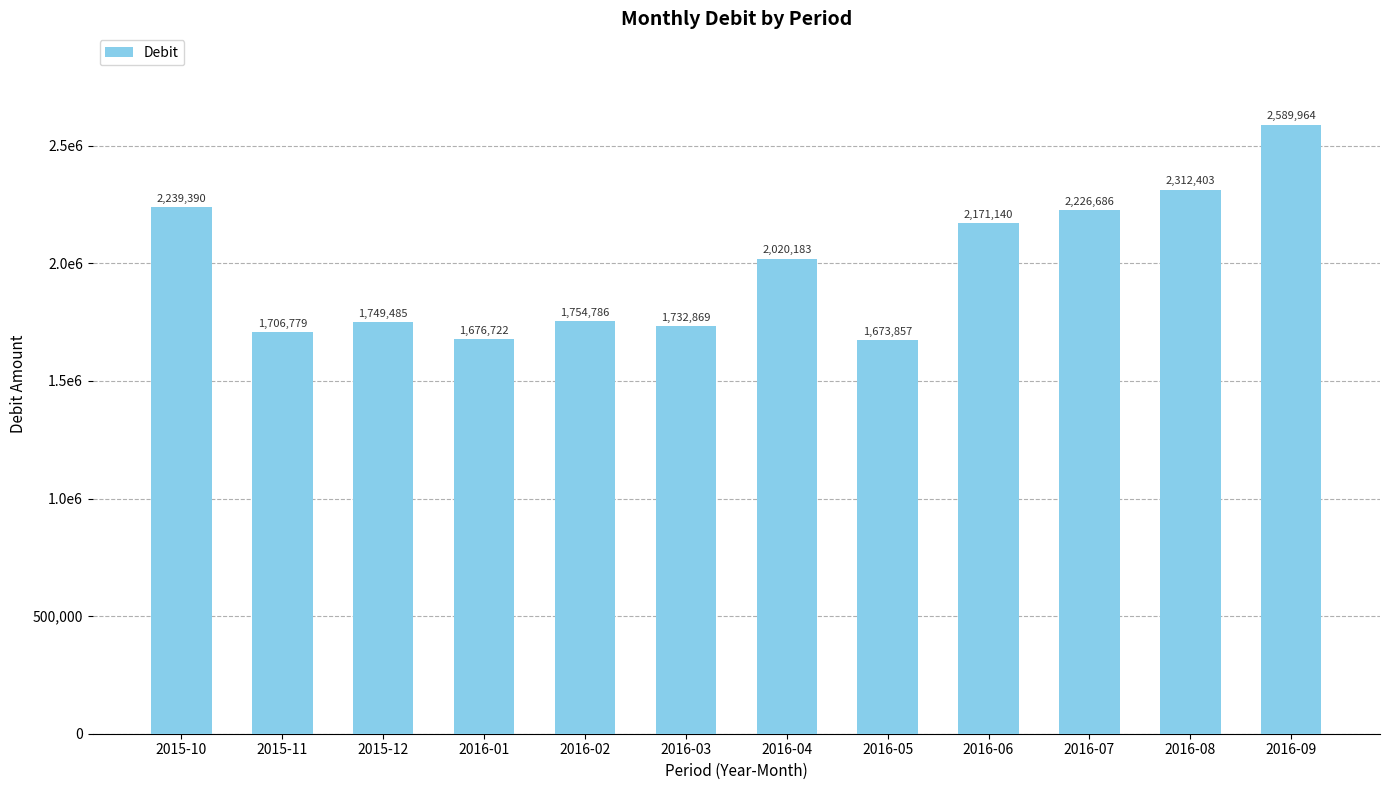

Reading right to left, transcribe all the data shown in this chart.

2016-09=2589964.3	2016-08=2312402.5	2016-07=2226686.2	2016-06=2171139.6	2016-05=1673857.0	2016-04=2020182.7	2016-03=1732869.5	2016-02=1754786.0	2016-01=1676722.1	2015-12=1749484.9	2015-11=1706778.9	2015-10=2239390.1